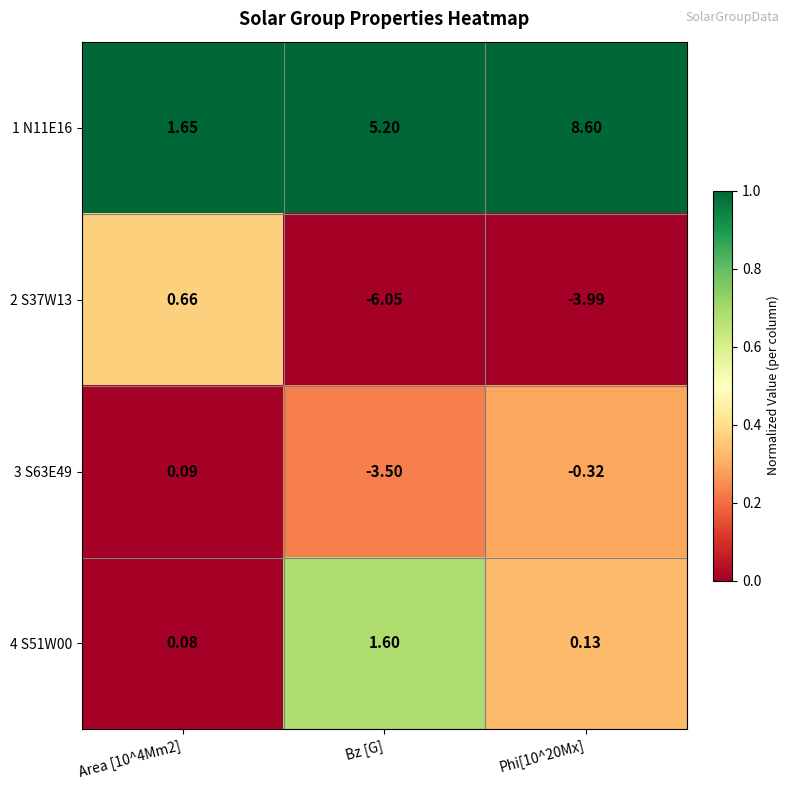

Which label corresponds to the smallest value in the chart?

Bz [G]